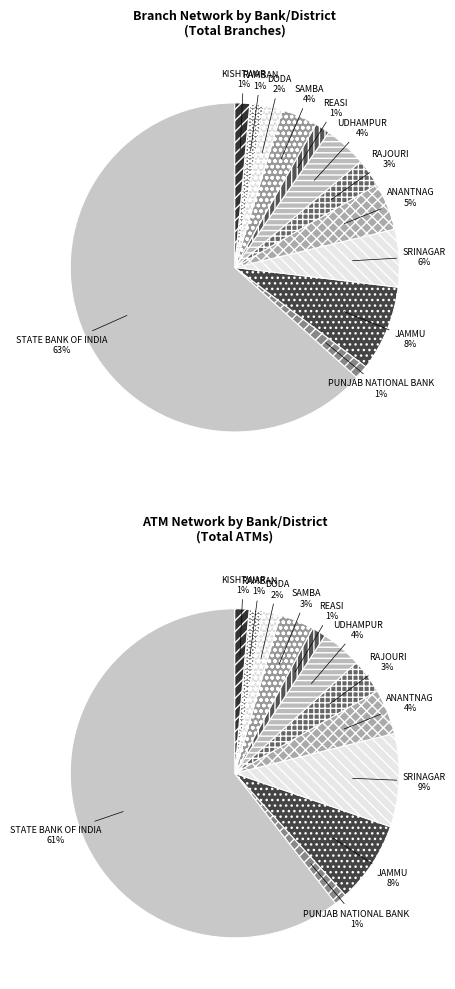

How many slices are in this pie chart?

12